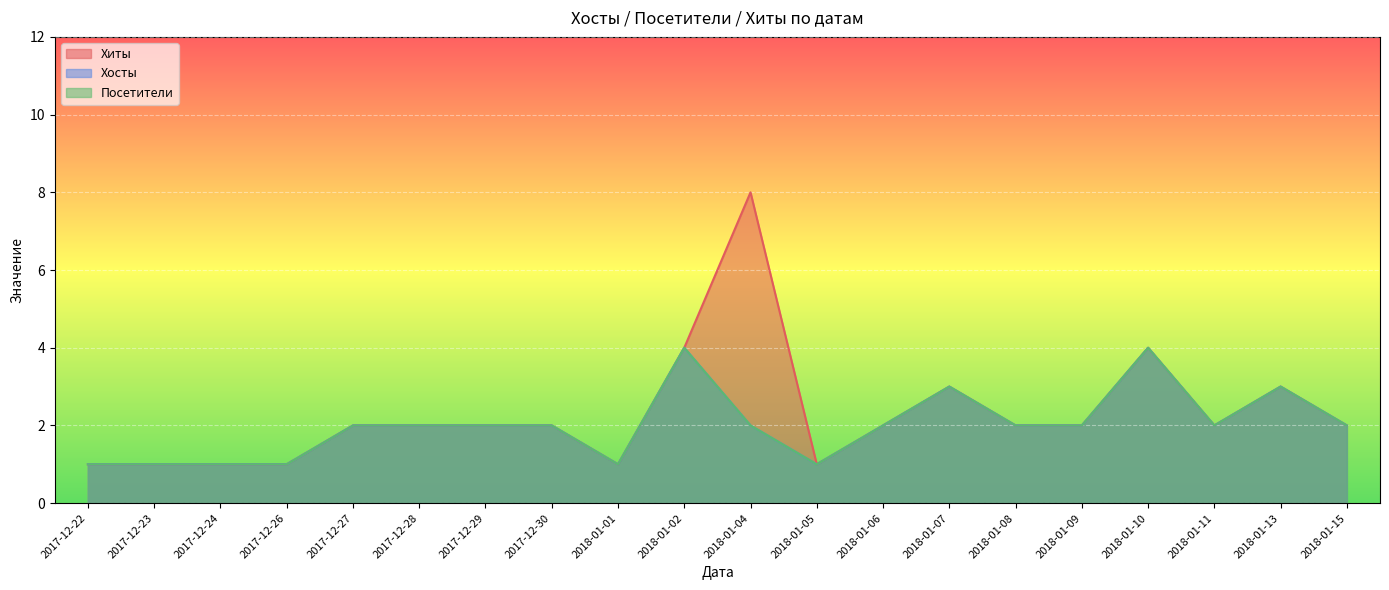

Which series changed the most between 2018-01-10 and 2018-01-15?

Хиты